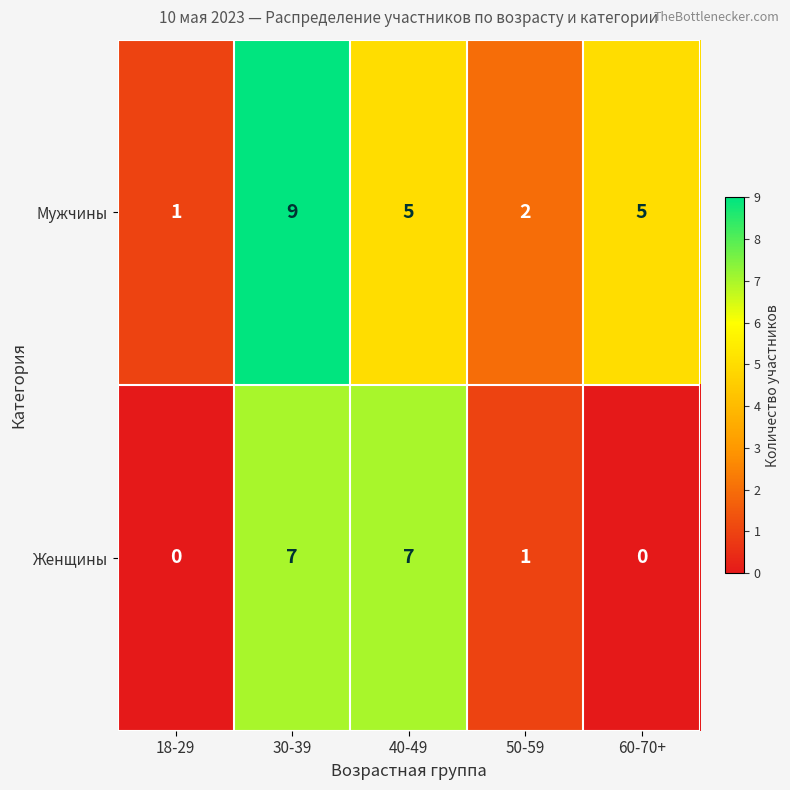

How many positive values does the Женщины series have?

3